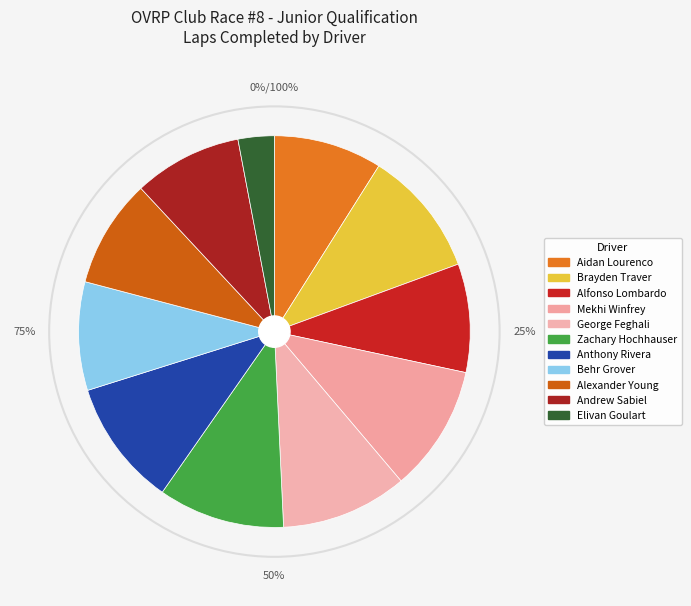

To the nearest percent, what percentage of the pie is Andrew Sabiel?

9%